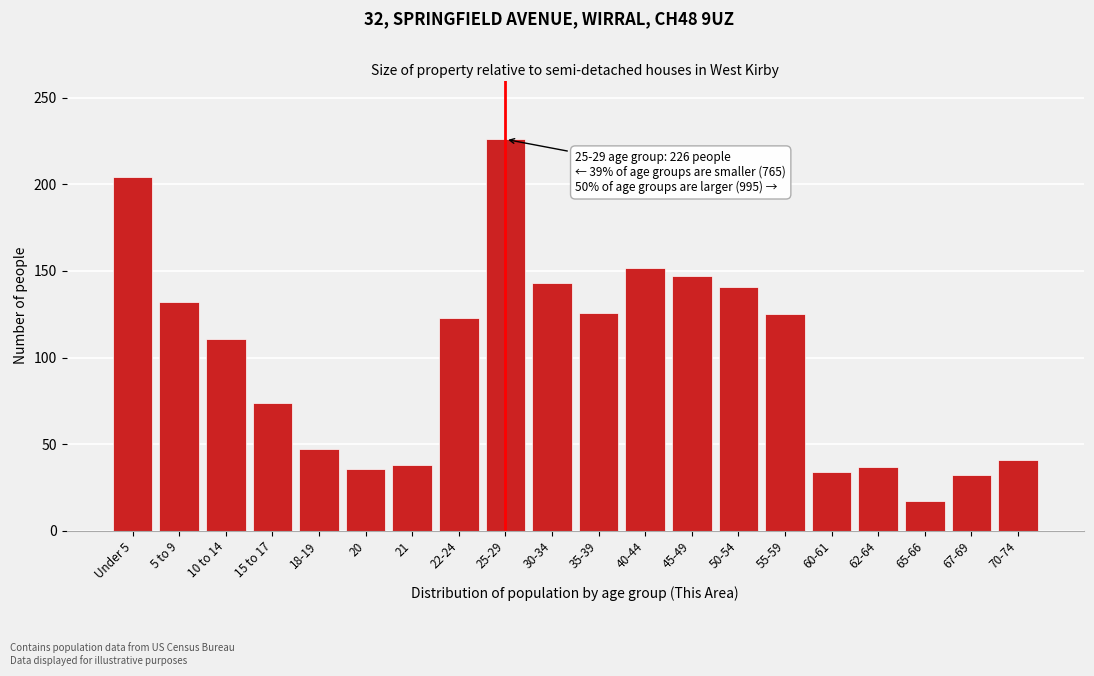

What value does the data have at 5 to 9?

132